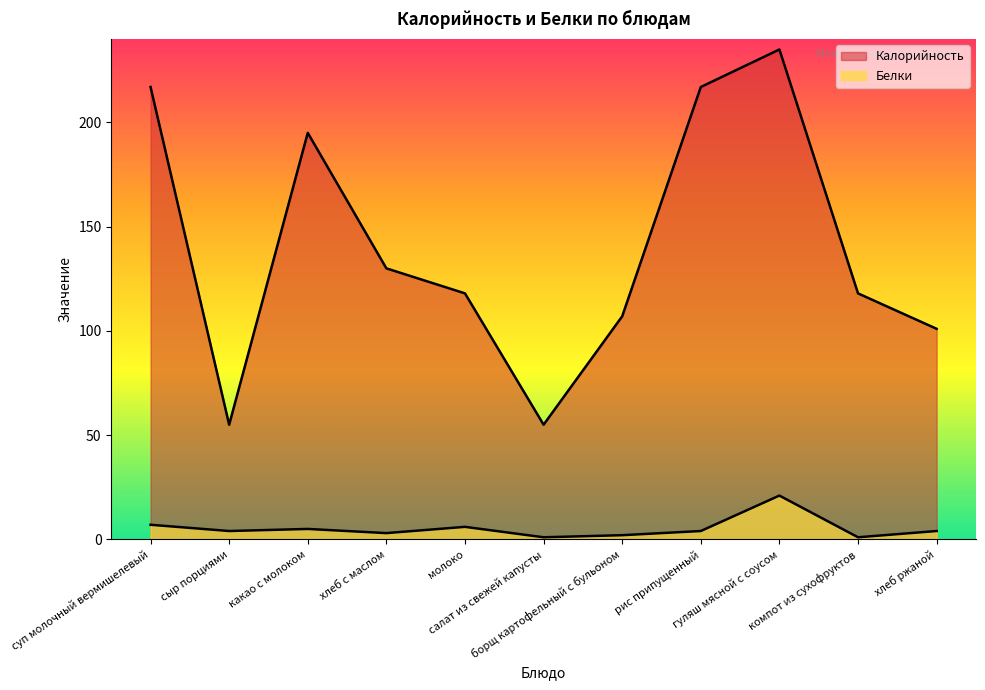

The Белки series shows 3 at какао с молоком. True or false?

False